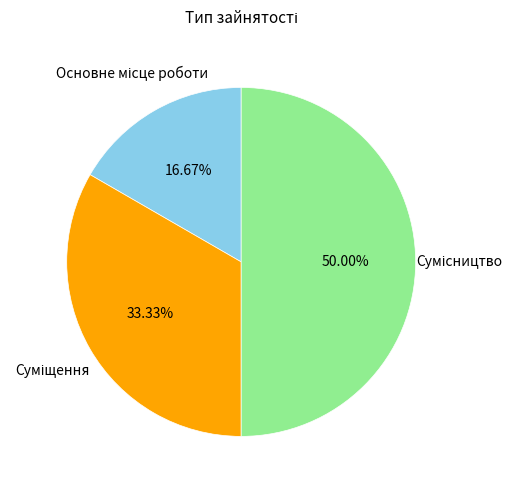

Is there any slice that represents more than half of the pie?

No